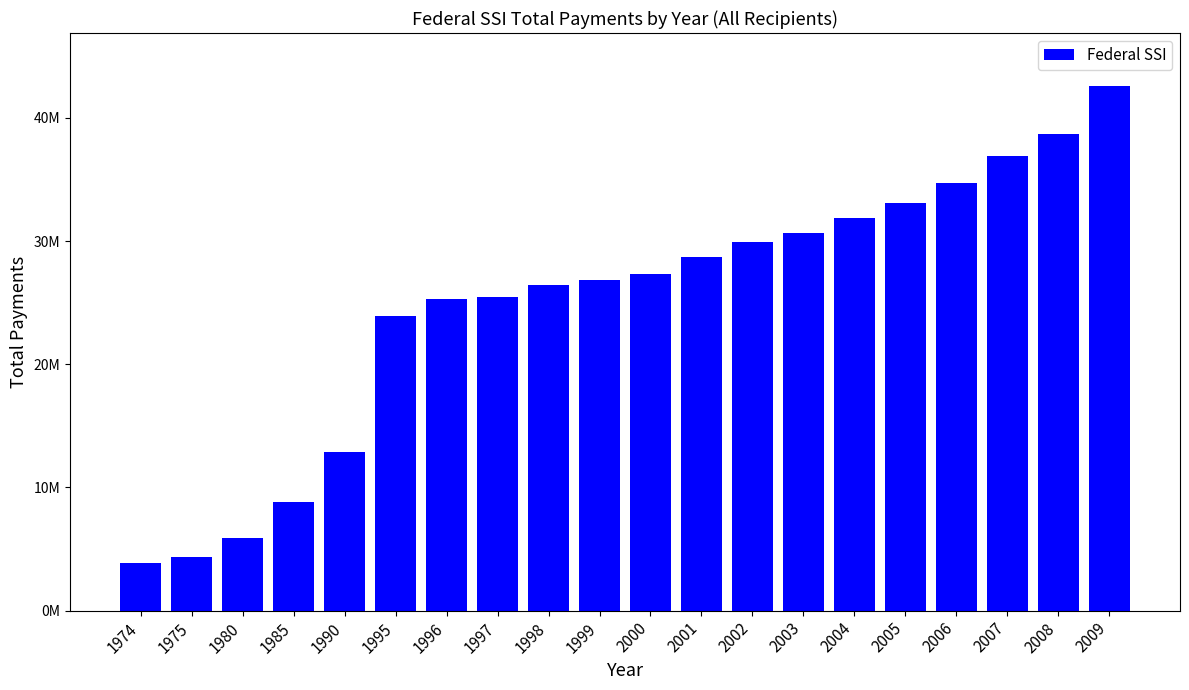

What is the average value?

24898380